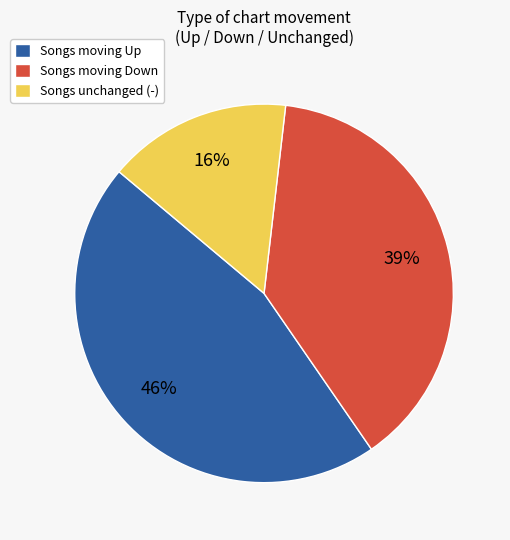

True or false: Songs unchanged (-) accounts for 16% of the total.

True